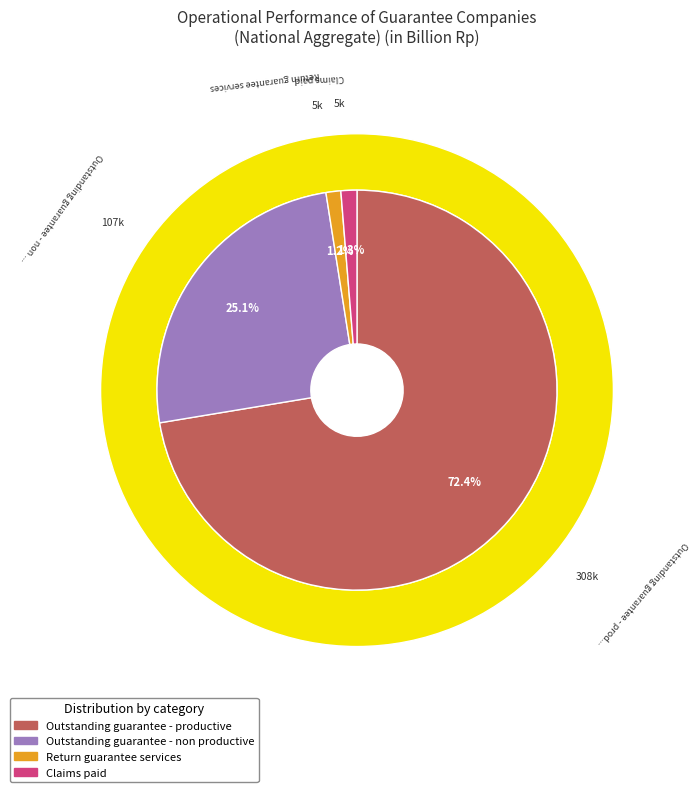

Which category has the biggest portion of the pie?

Outstanding guarantee - productive